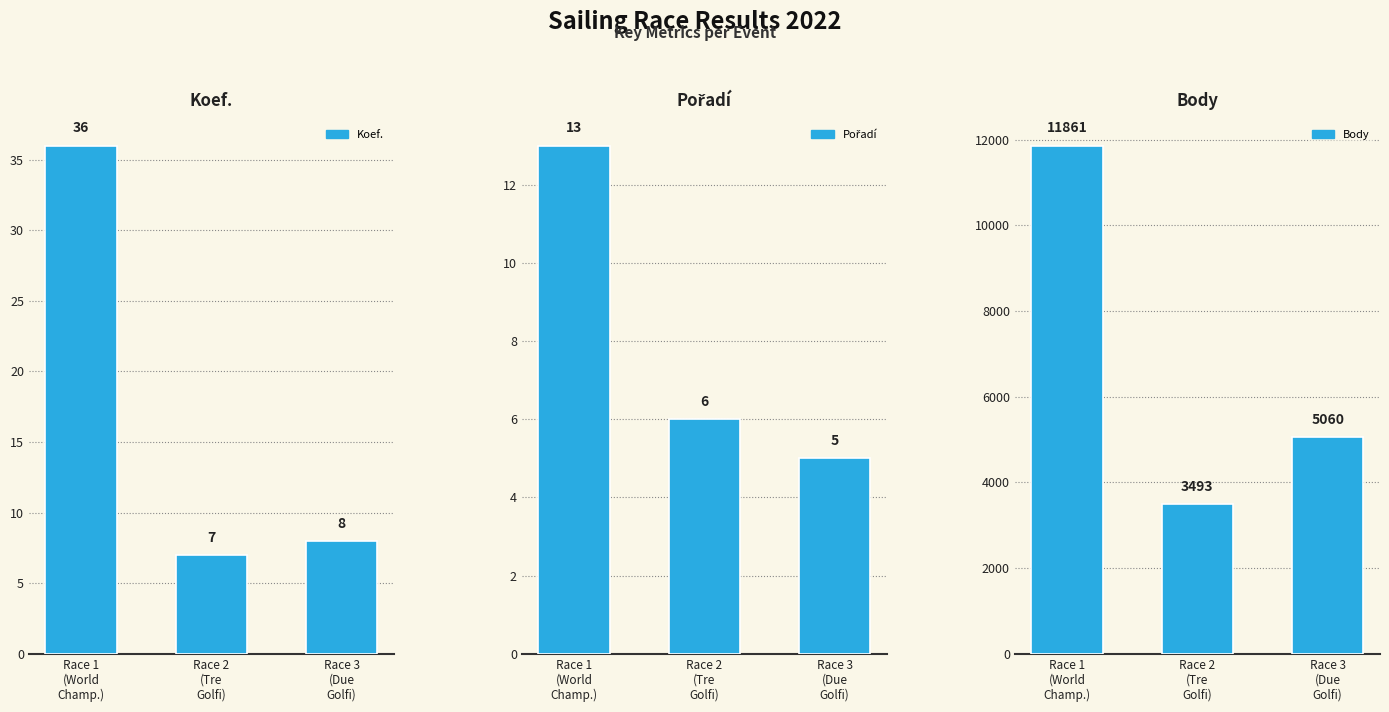

Rank the series at Race 2
(Tre
Golfi) from highest to lowest value.

Body, Koef., Pořadí